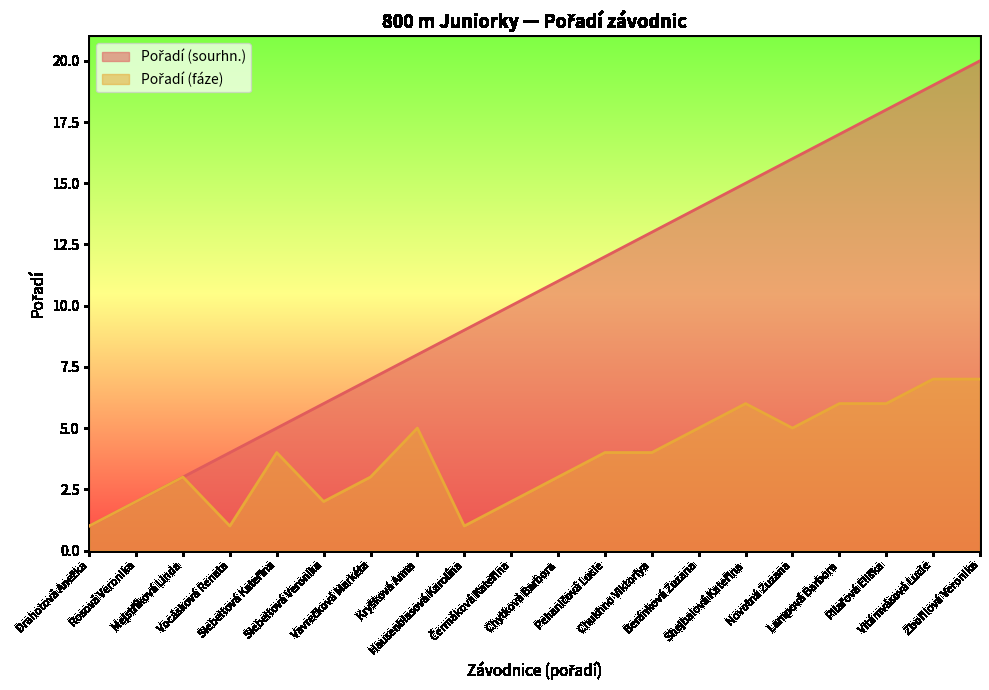

Is it true that Pořadí (sourhn.) equals 17 at Chytková Barbora?

False